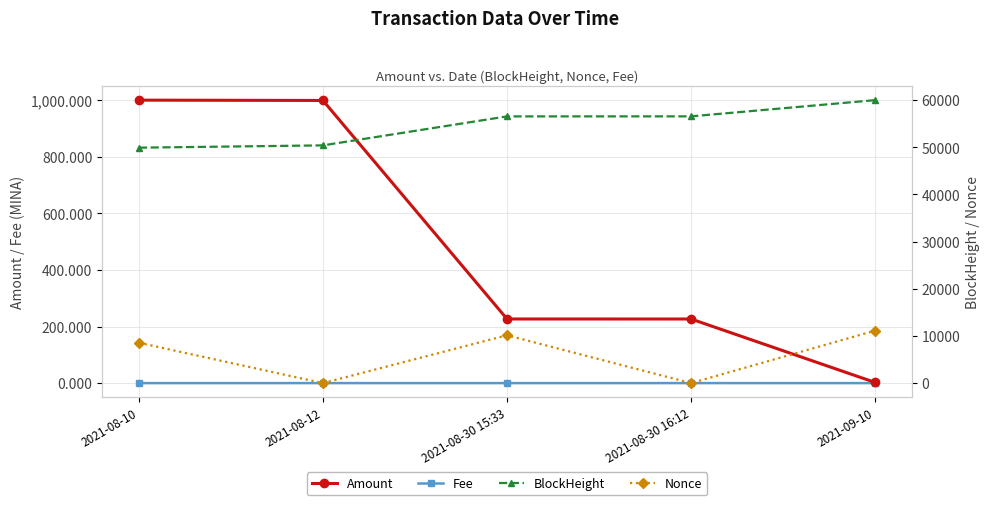

List the series in order of their peak value, highest first.

BlockHeight, Nonce, Amount, Fee